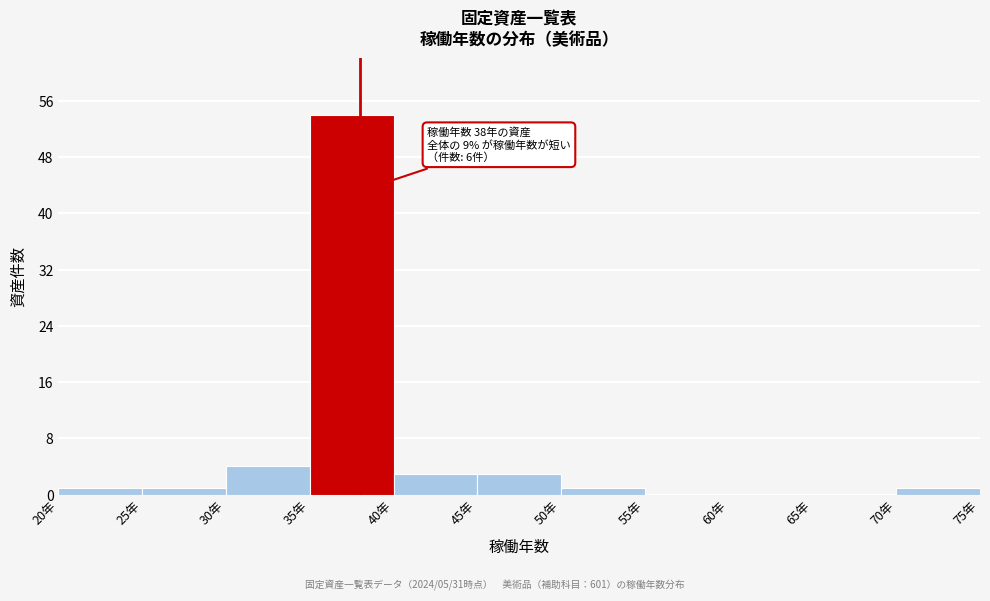

Which range on the x-axis has the tallest bar?

35 to 40